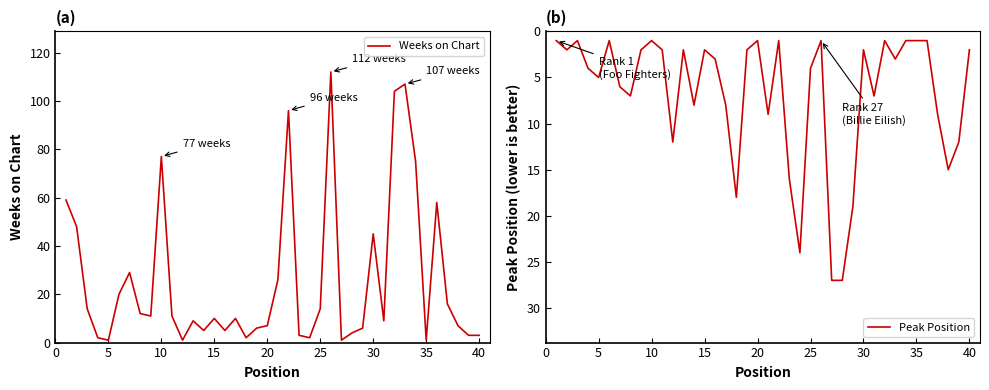

How many times do Weeks on Chart and Peak Position cross each other?

14